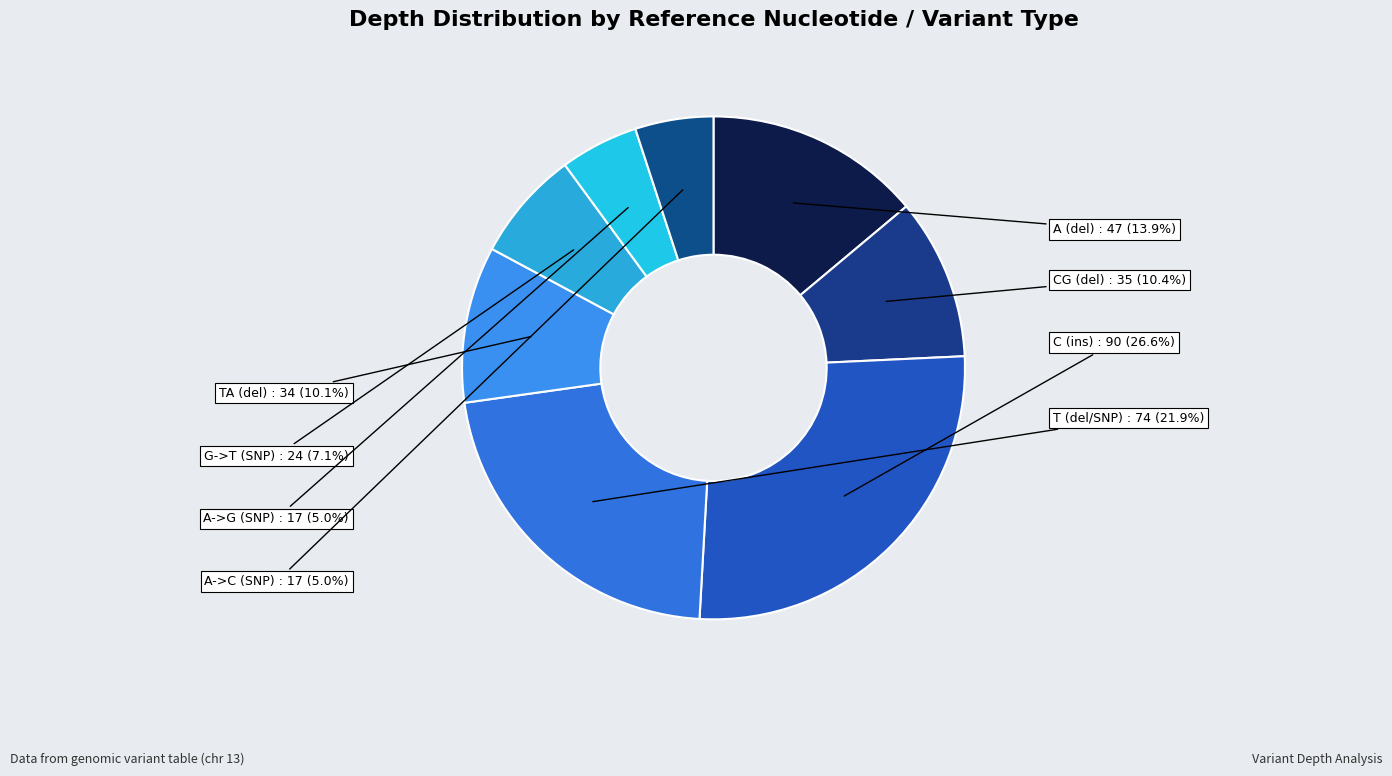

How many slices are in this pie chart?

8